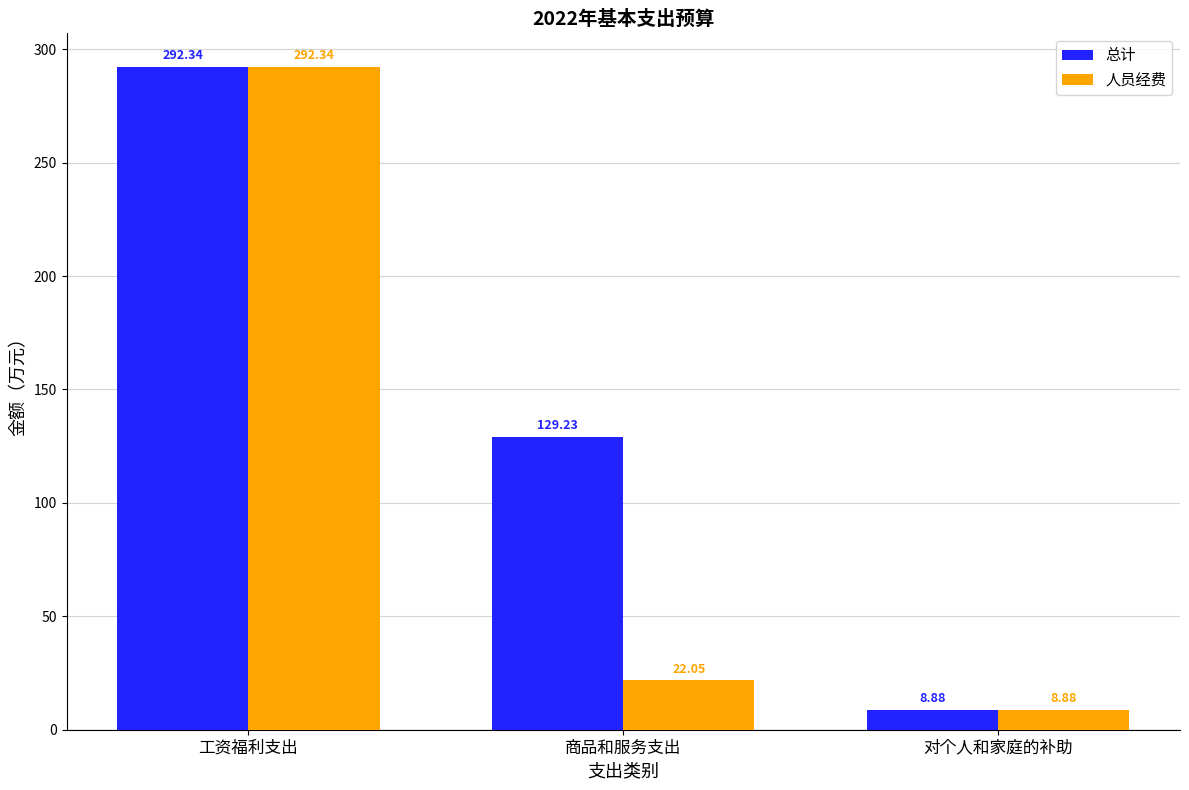

How many bars are there in total?

6